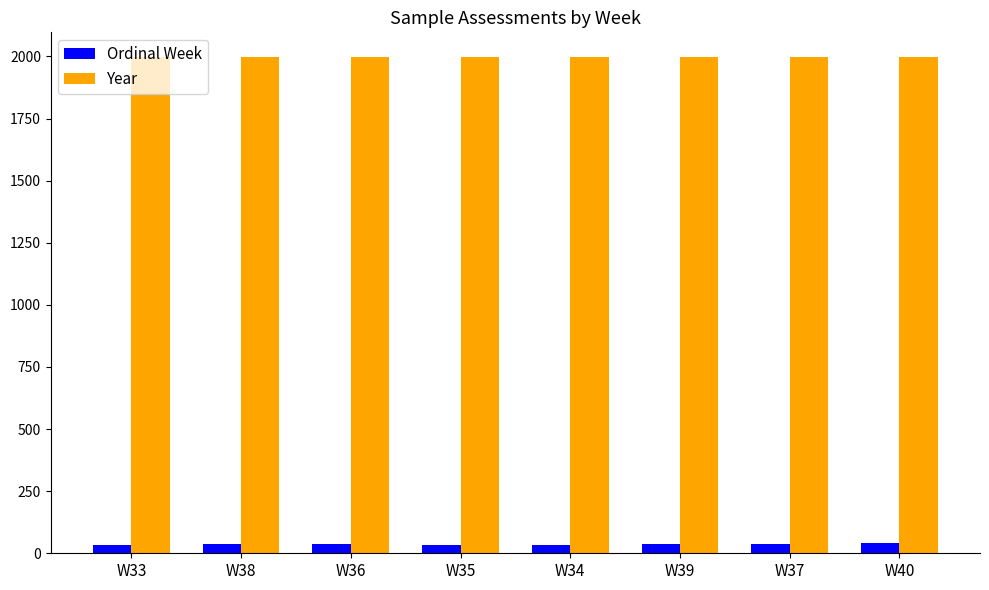

What is the minimum value shown in the chart?

33